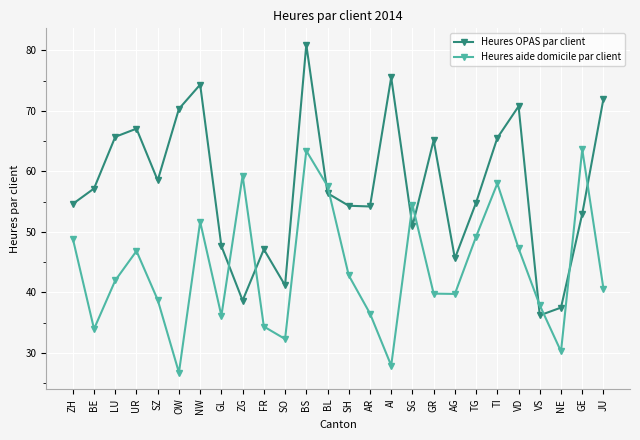

At ZG, list the series in order from largest to smallest.

Heures aide domicile par client, Heures OPAS par client